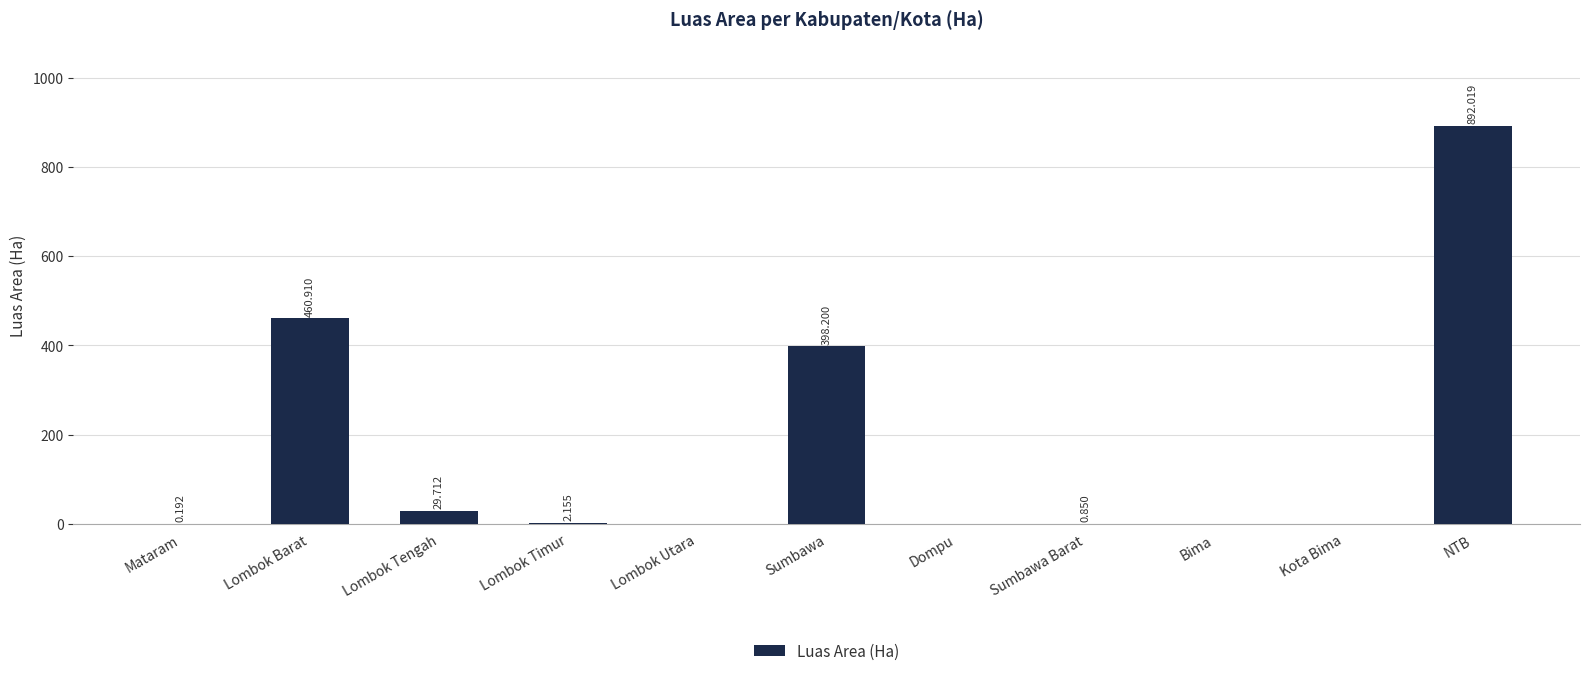

Between Bima and NTB, which is larger?

NTB